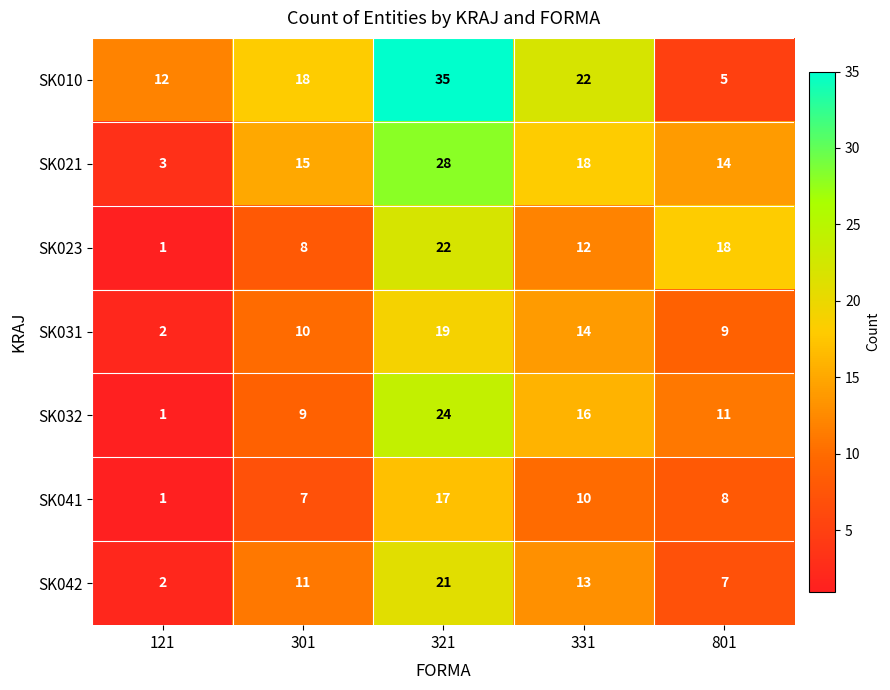

Which series has the widest spread of values?

SK010